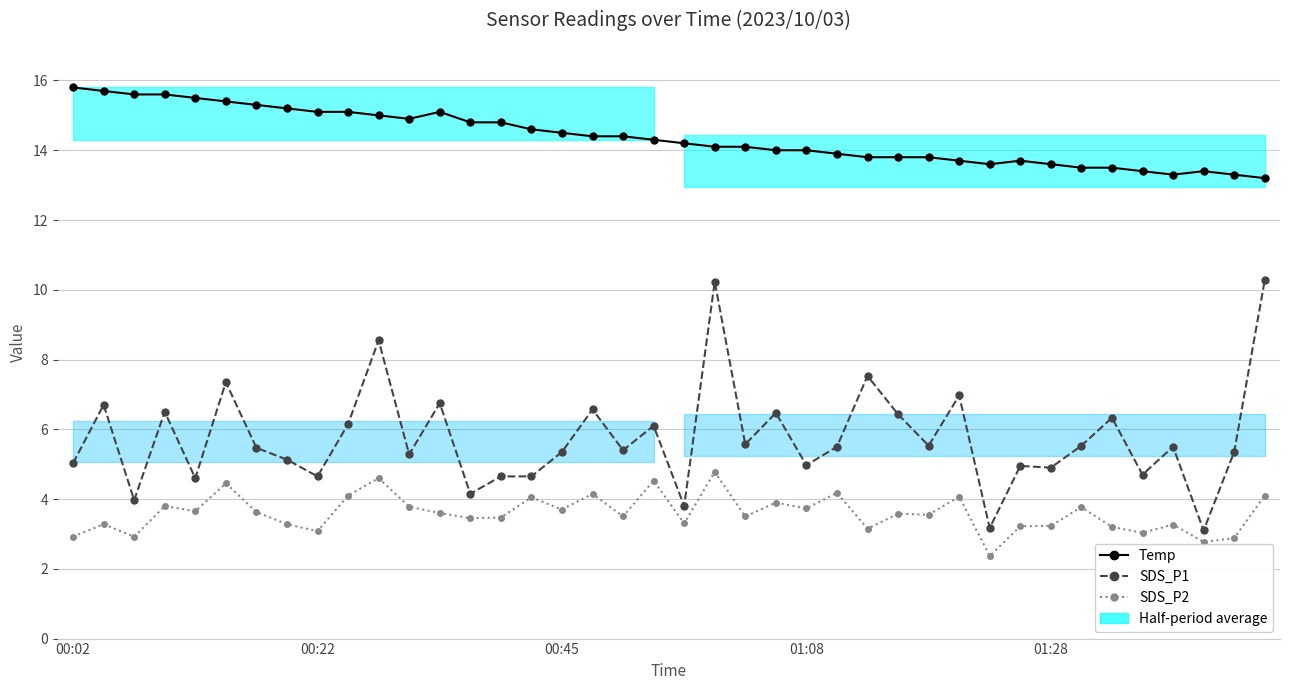

What is the difference between the maximum and second lowest values in the SDS_P2 series?

2.0